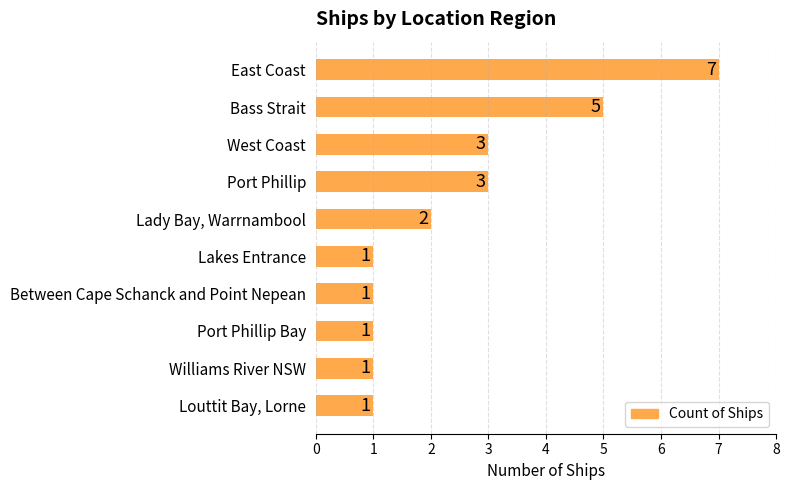

Reading bottom to top, what are all the values shown in this chart?

Louttit Bay, Lorne=1	Williams River NSW=1	Port Phillip Bay=1	Between Cape Schanck and Point Nepean=1	Lakes Entrance=1	Lady Bay, Warrnambool=2	Port Phillip=3	West Coast=3	Bass Strait=5	East Coast=7